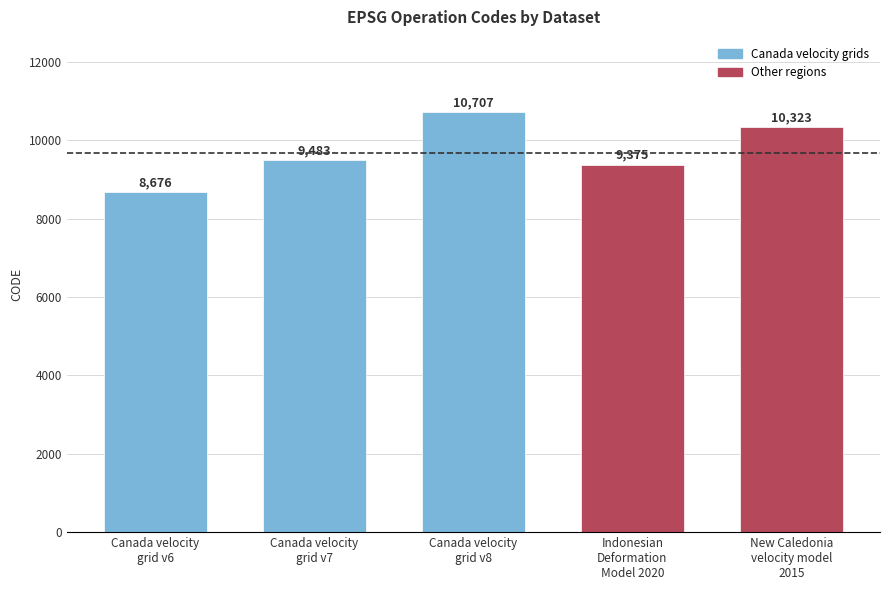

What is the change in value from Canada velocity
grid v6 to Canada velocity
grid v8?

+2031